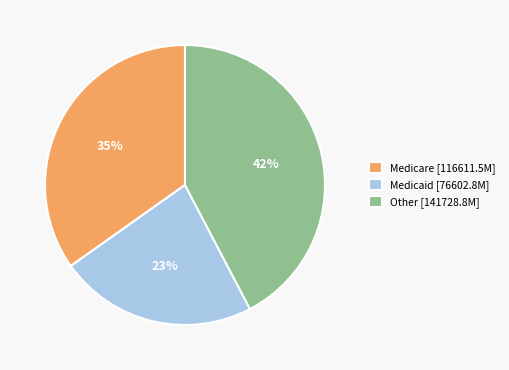

To the nearest percent, what percentage of the pie is Medicaid?

23%